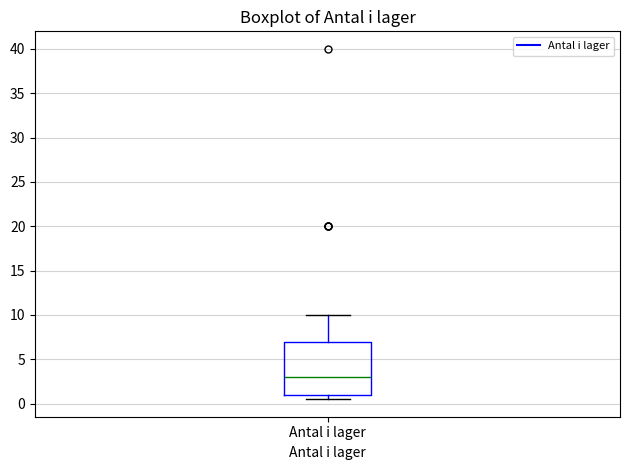

Read this box plot against the y-axis: the position of the median line, the range covered by the box, and the ends of both whiskers. The values are not printed on the chart, so give them approximately, as read against the axis.

median 3.0, box 1.0 to 7.0, whiskers 0.5 to 10.0